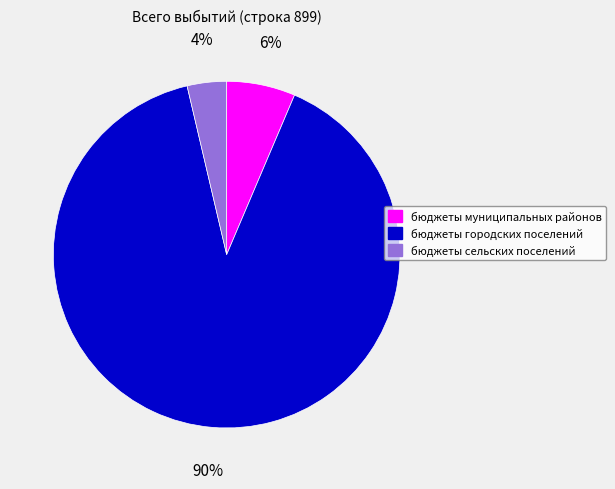

What percentage is the бюджеты городских поселений slice, to the nearest percent?

90%